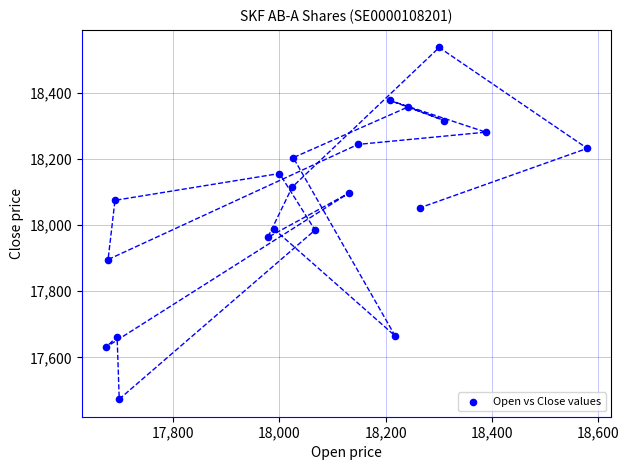

What is the range of Y values (max minus min)?

1063